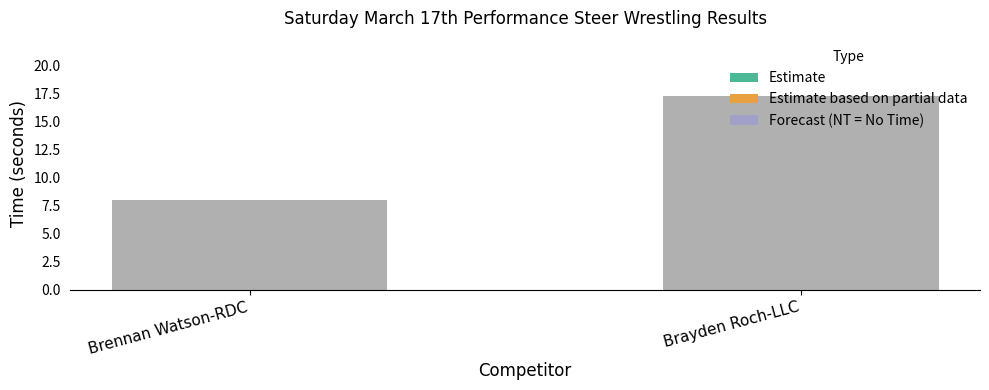

Reading right to left, transcribe all the data shown in this chart.

17.3	8.0